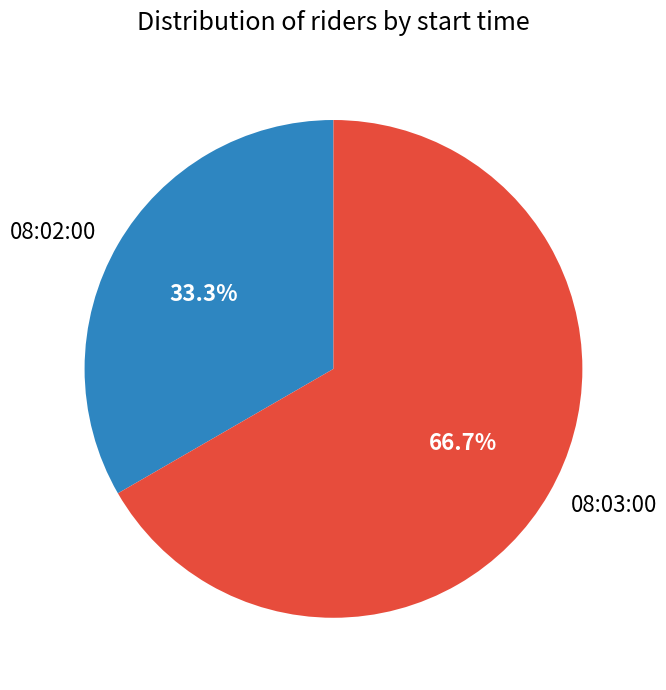

How many slices are in this pie chart?

2